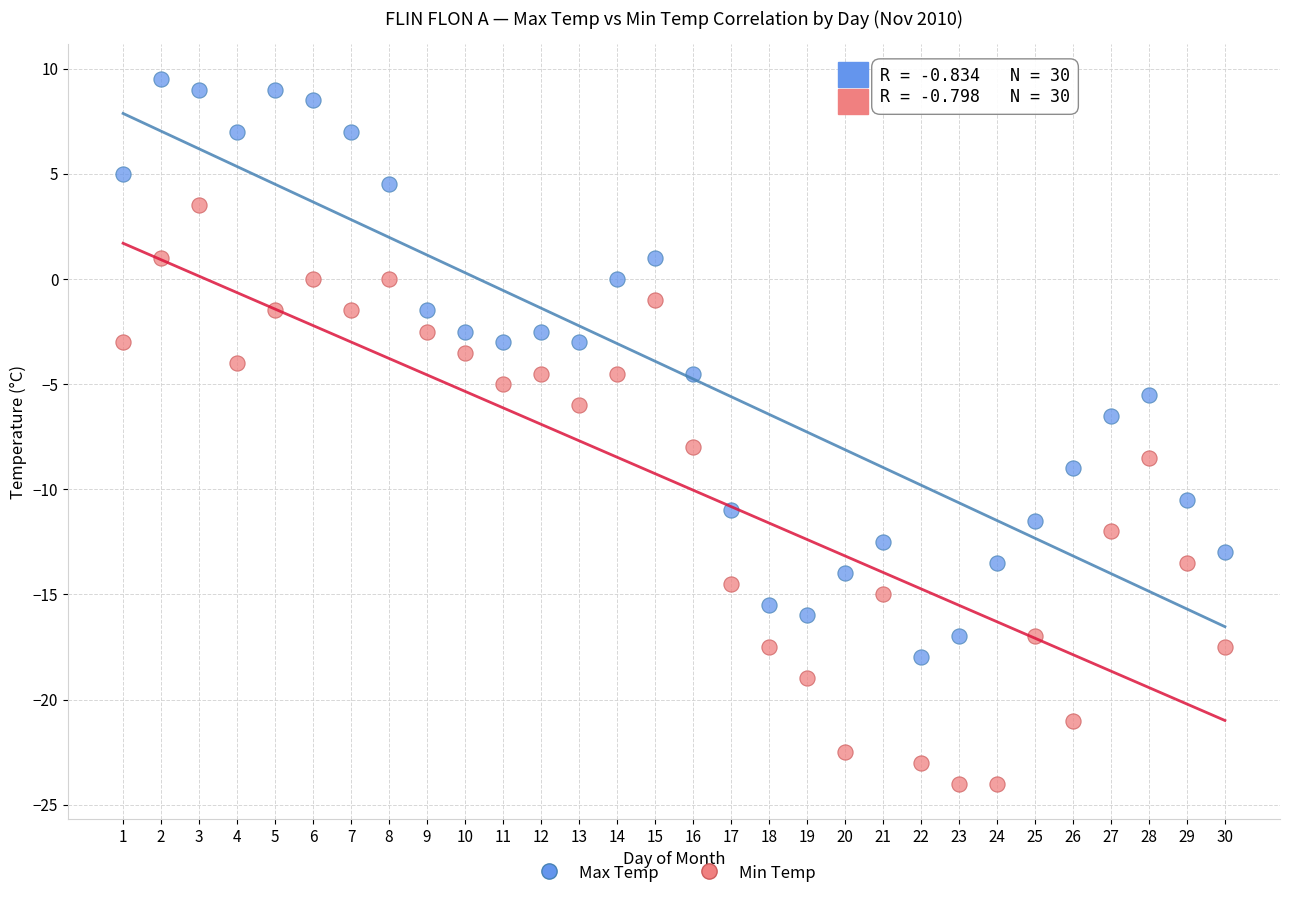

What are all the series names shown in the legend?

Max Temp, Min Temp